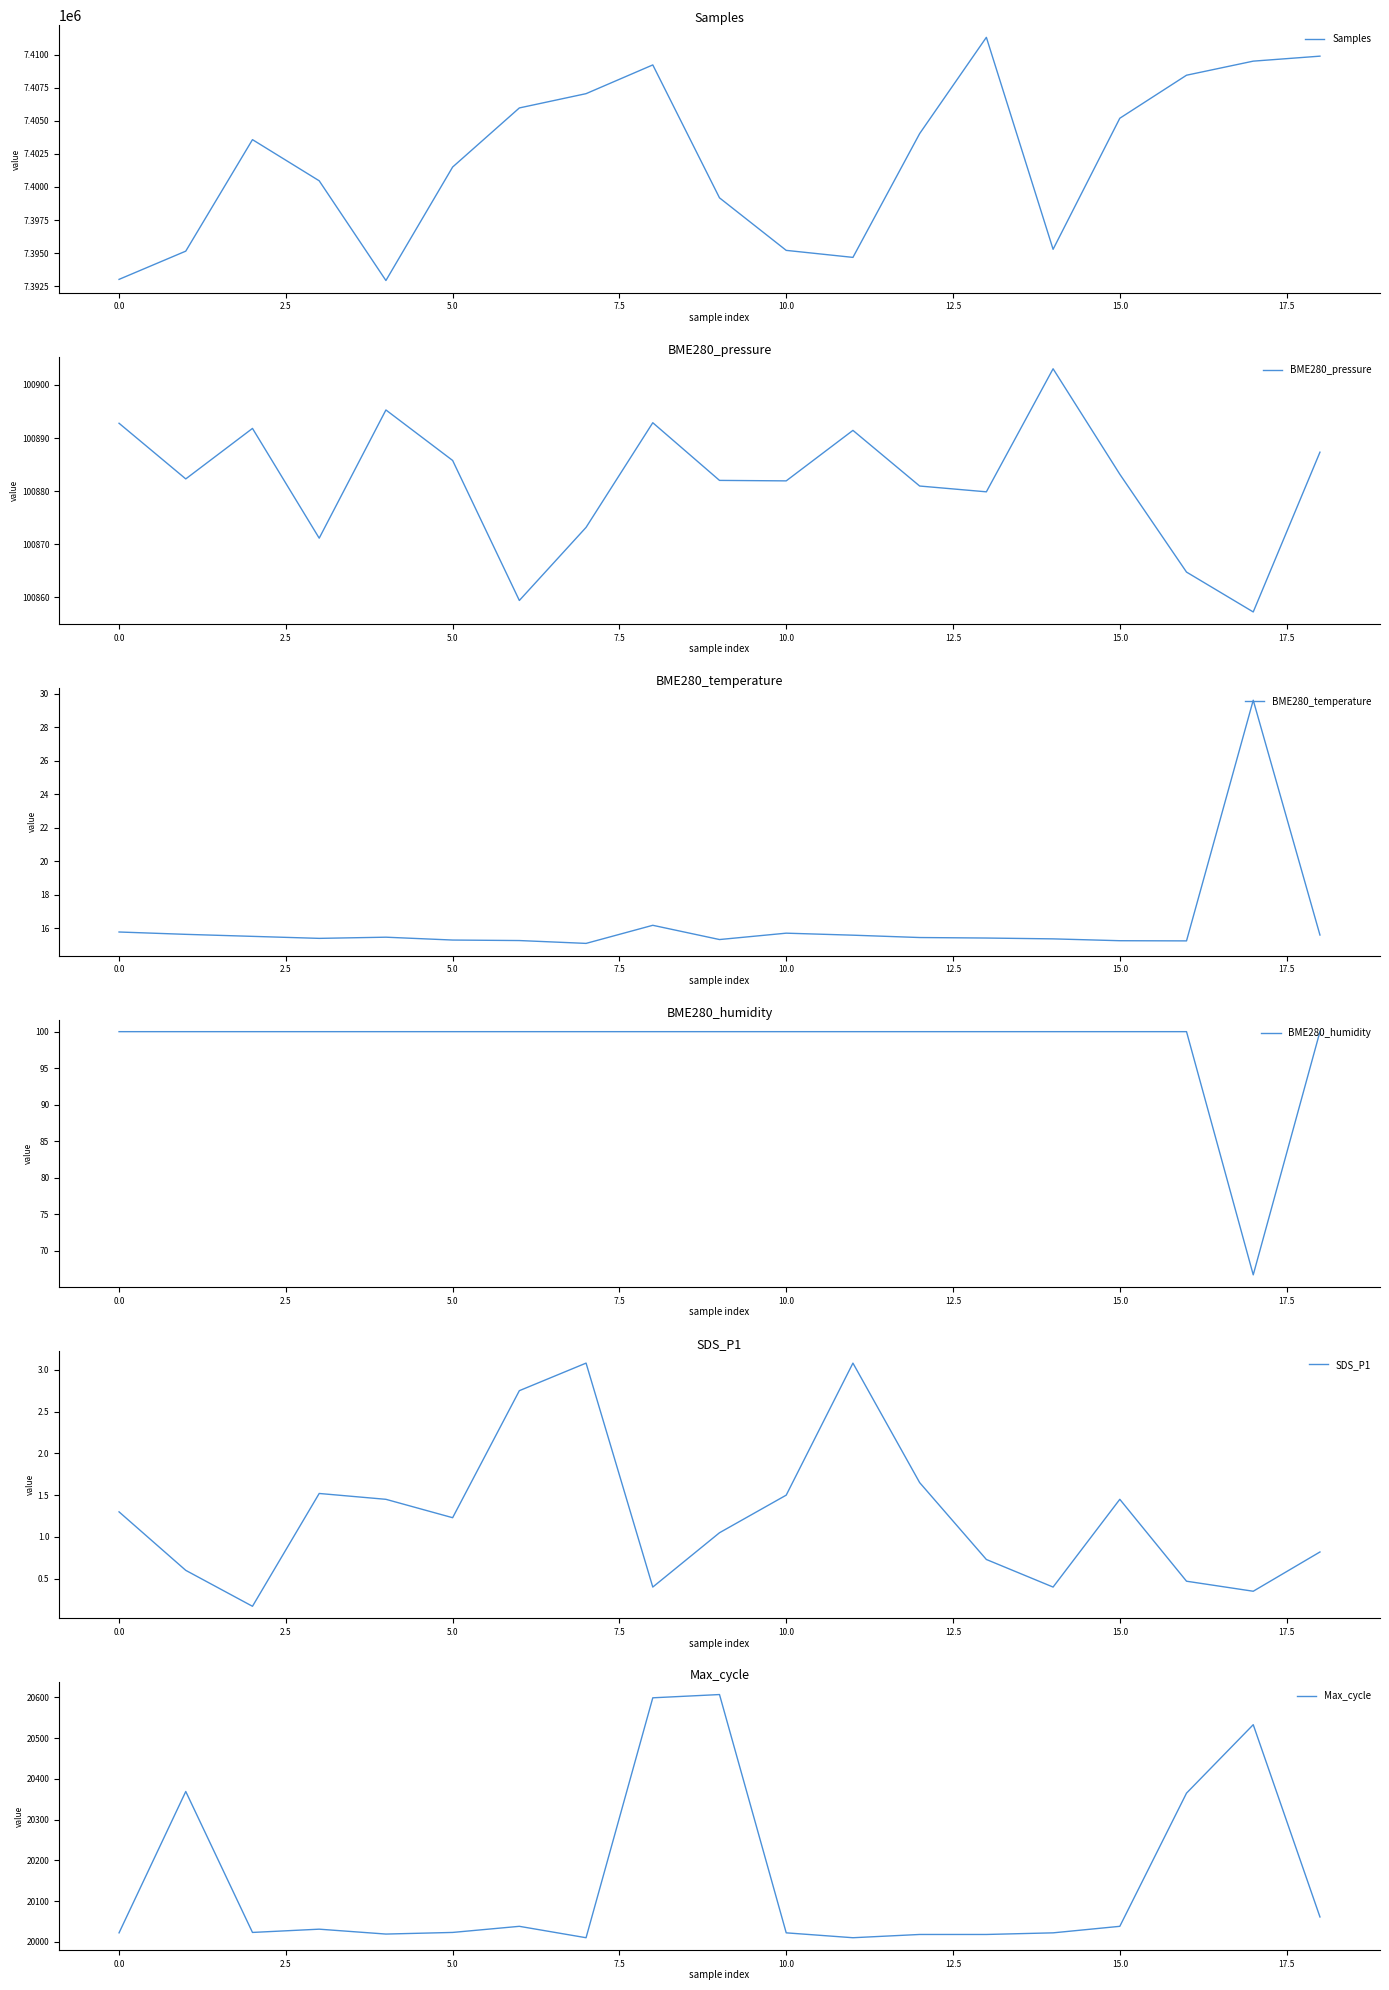

What is the average value of the BME280_humidity series?

98.2